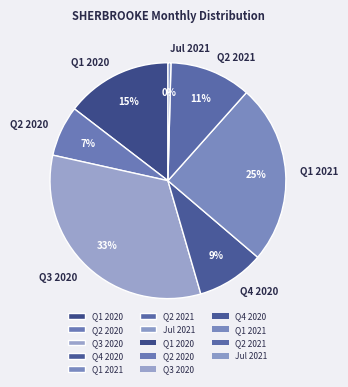

How many segments does this pie chart have?

7